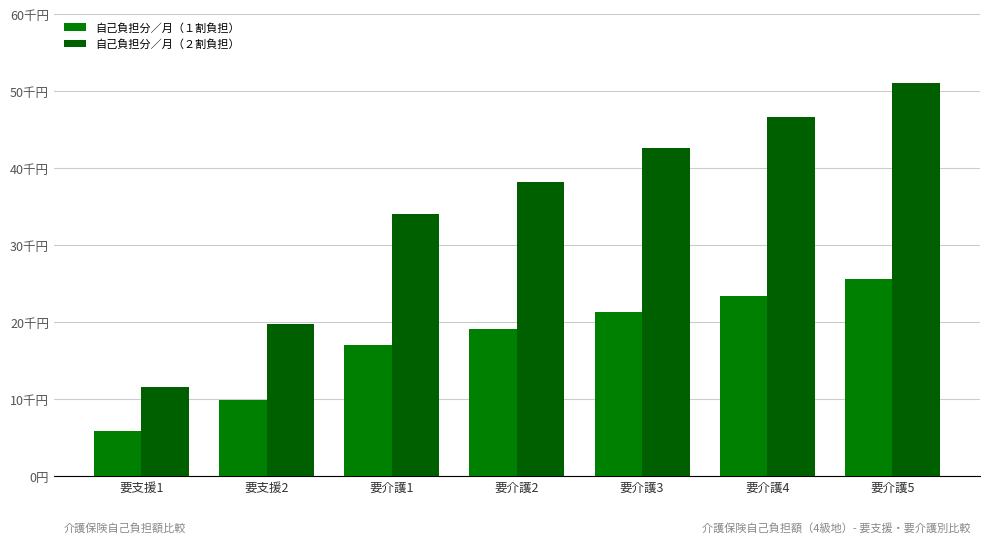

Does the chart contain stacked bars?

No